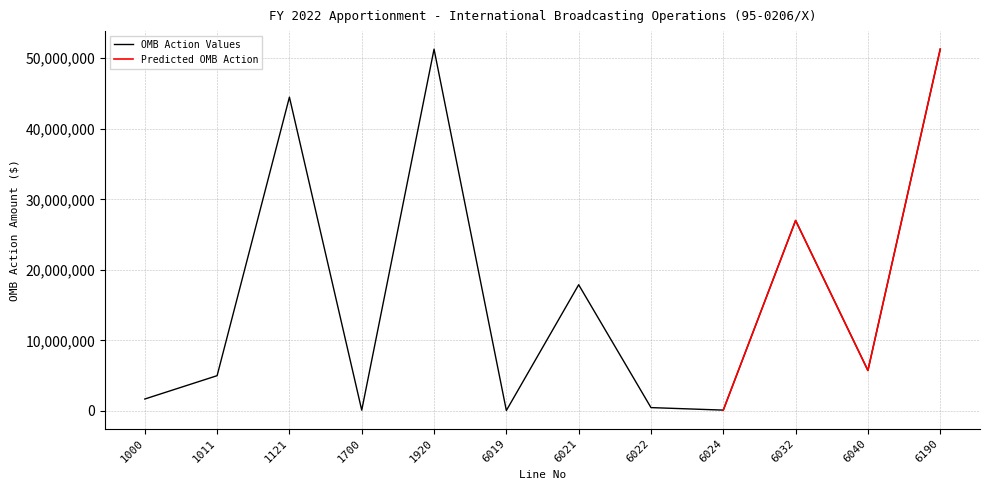

What is the minimum value shown in the chart?

64029